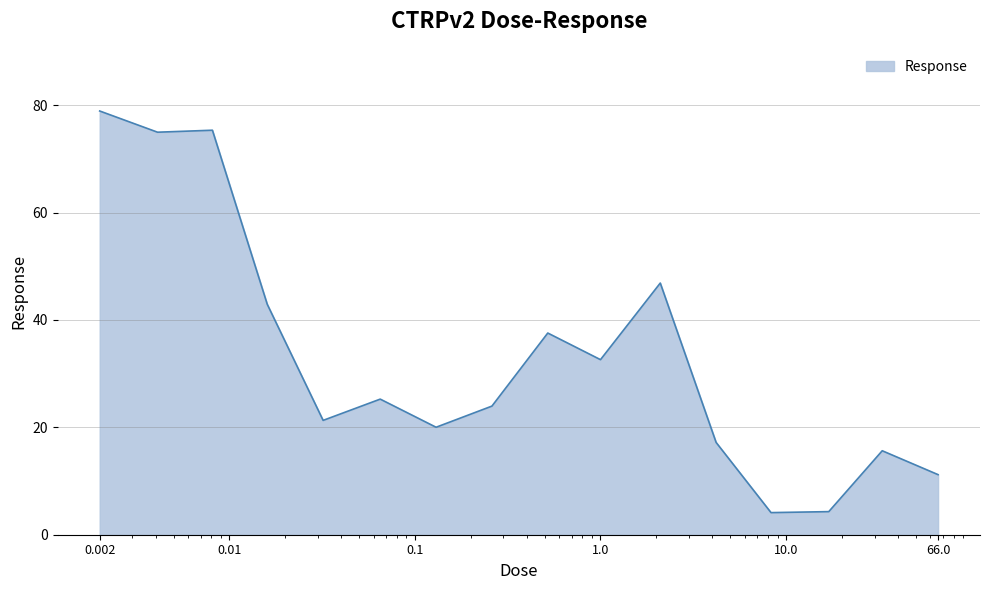

What is the difference between the maximum and minimum values?

74.8